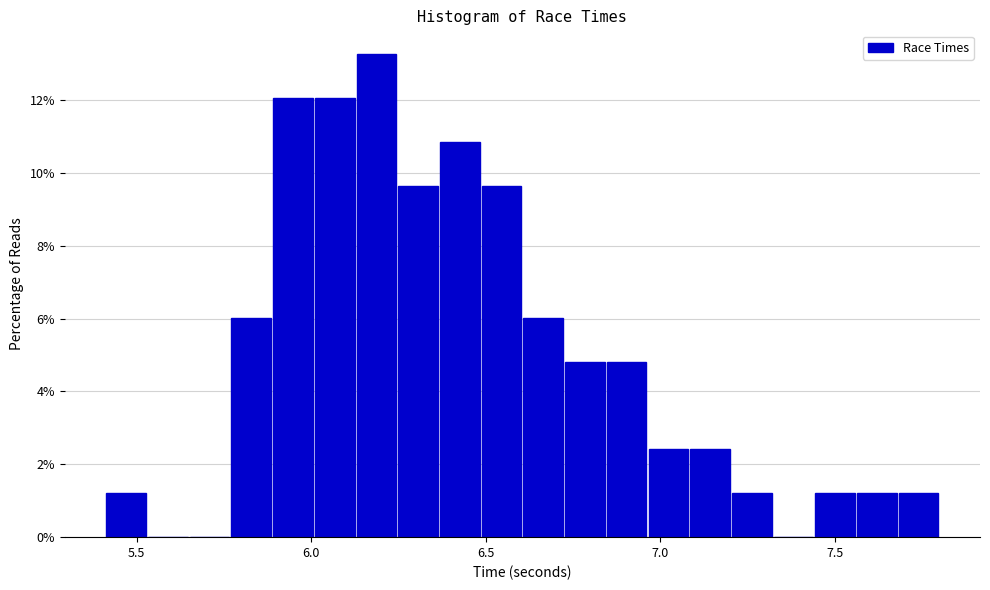

Around what value on the x-axis is the tallest bar? Give the approximate position of its centre, as read against the axis.

6.20